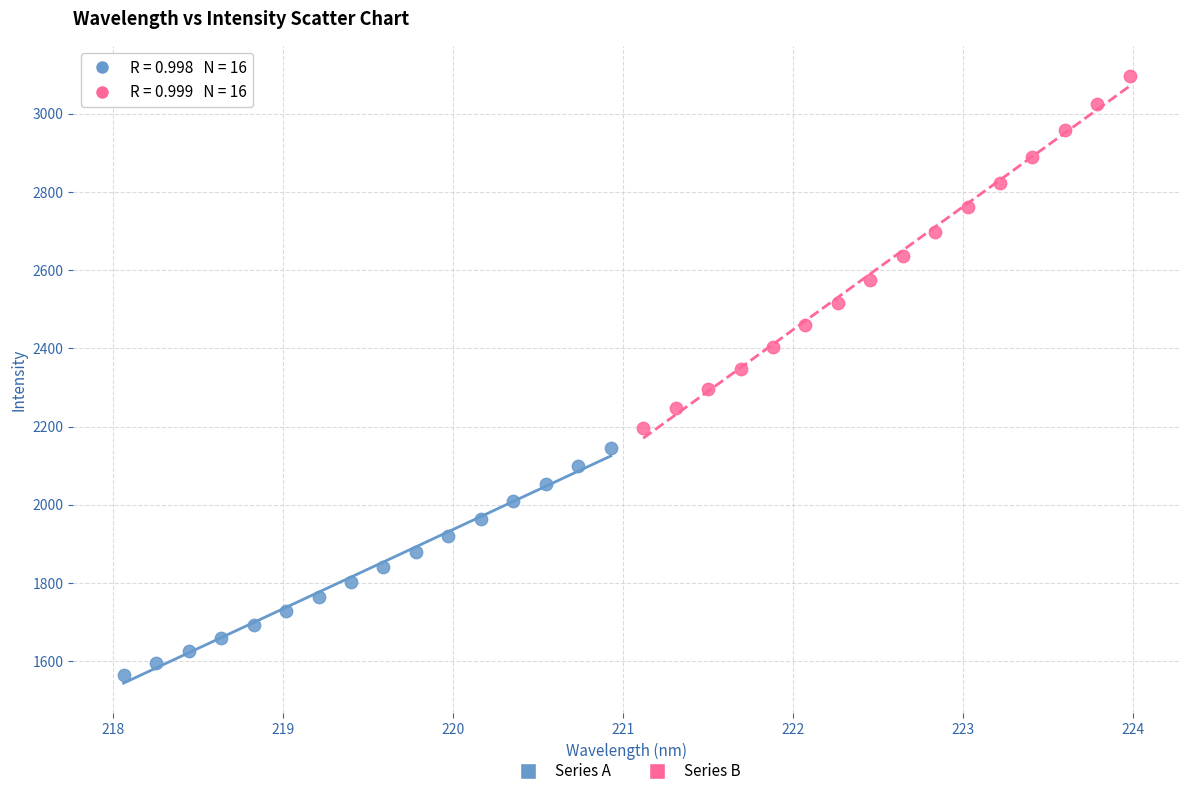

Which series reaches the minimum Y coordinate?

Series A